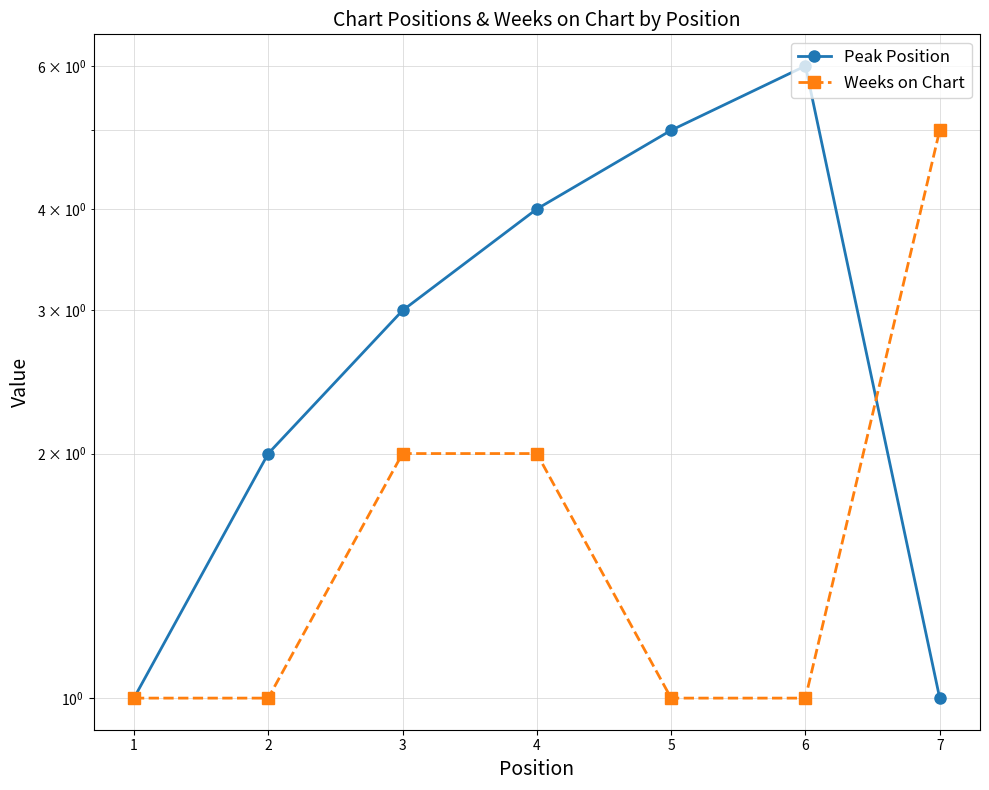

Reading right to left, transcribe all the data shown in this chart.

Peak Position: 1	6	5	4	3	2	1
Weeks on Chart: 5	1	1	2	2	1	1